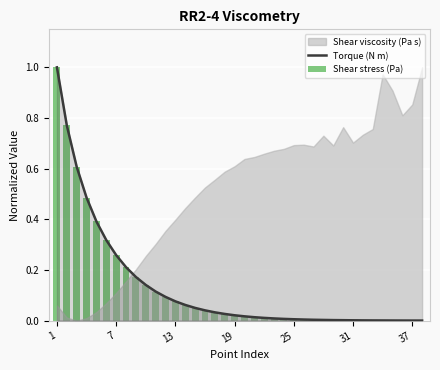

Is the value of Torque (N m) at 23 greater than the value of Shear stress (Pa) at 1?

No